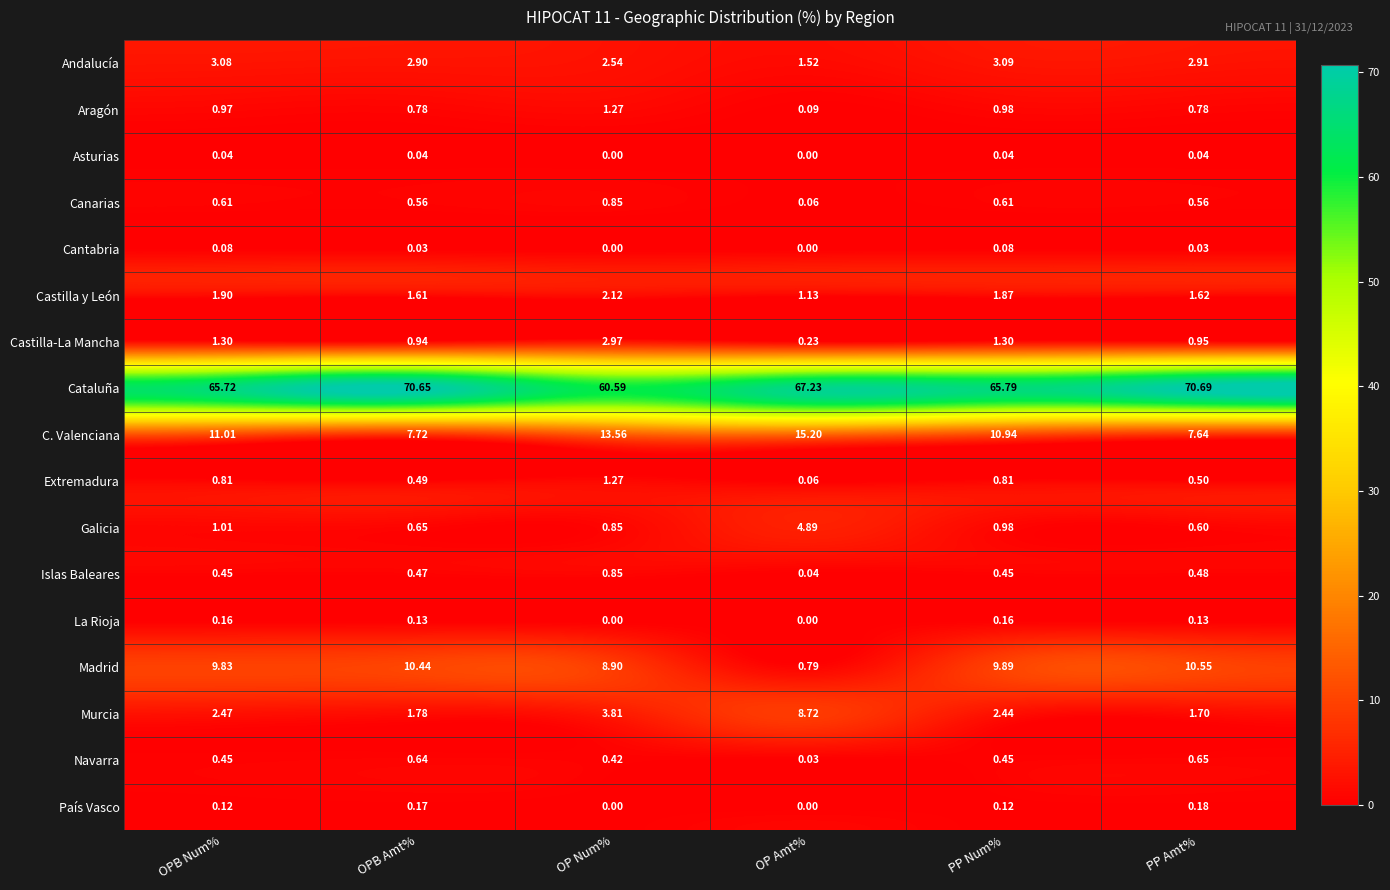

What is the total value across all series at OP Amt%?

100.0